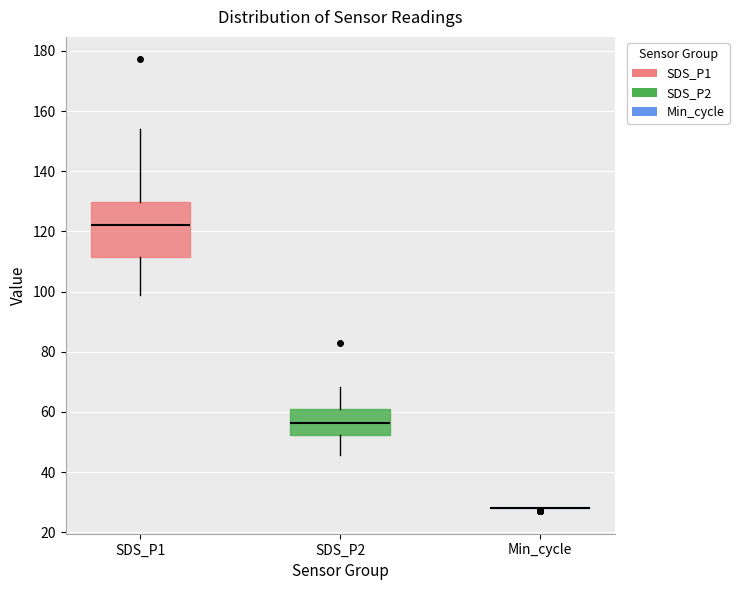

Comparing the boxes themselves (not the whiskers), which one is the tallest?

SDS_P1